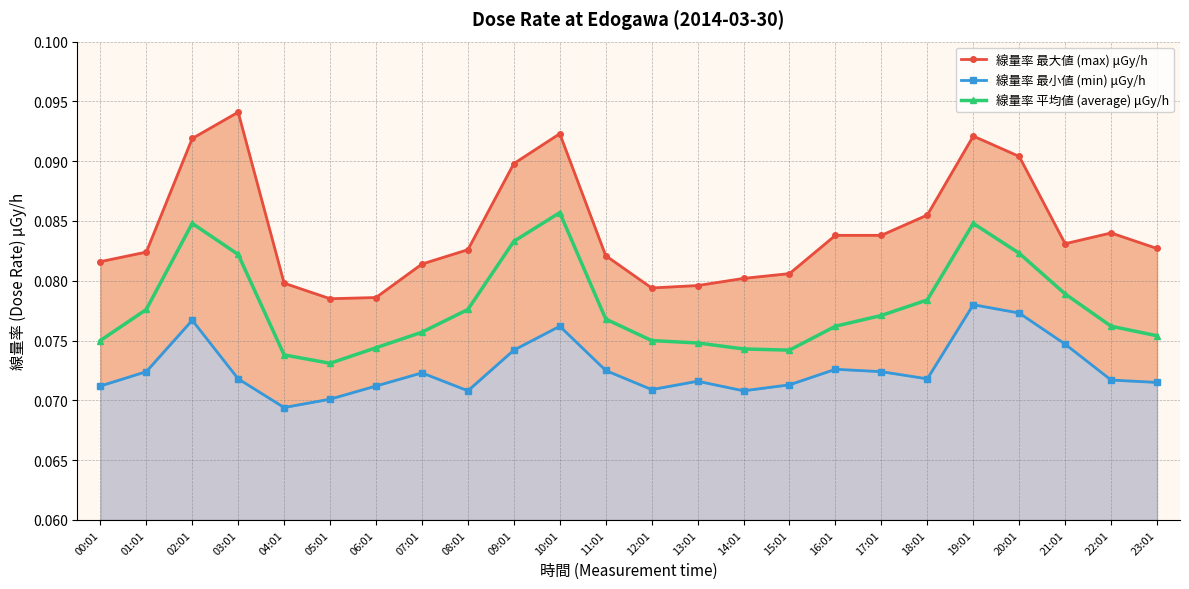

Which series changed the most between 11:01 and 17:01?

線量率 最大値 (max) μGy/h